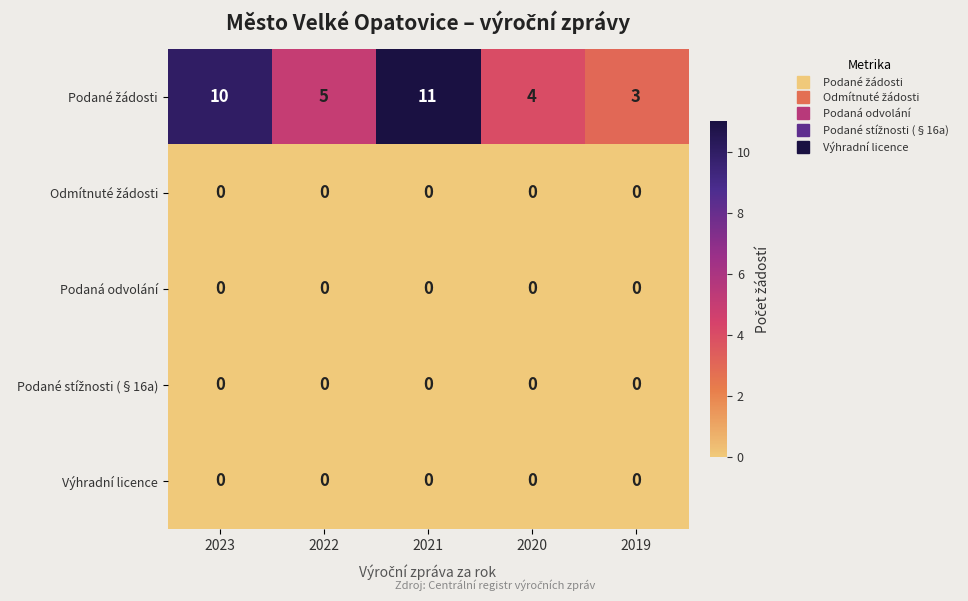

What is the greatest value displayed?

11